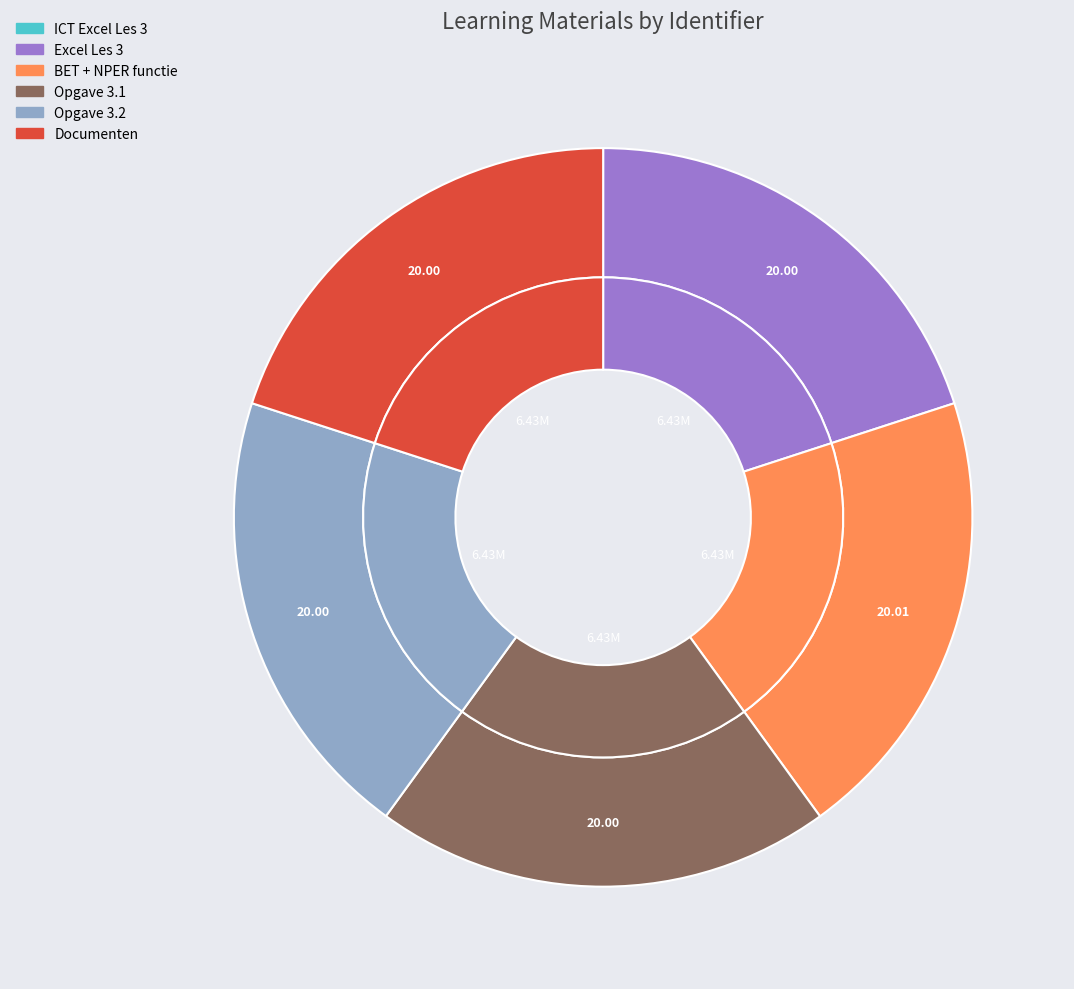

Rank the categories by value from highest to lowest.

BET + NPER functie, Documenten, Opgave 3.2, Opgave 3.1, Excel Les 3, ICT Excel Les 3